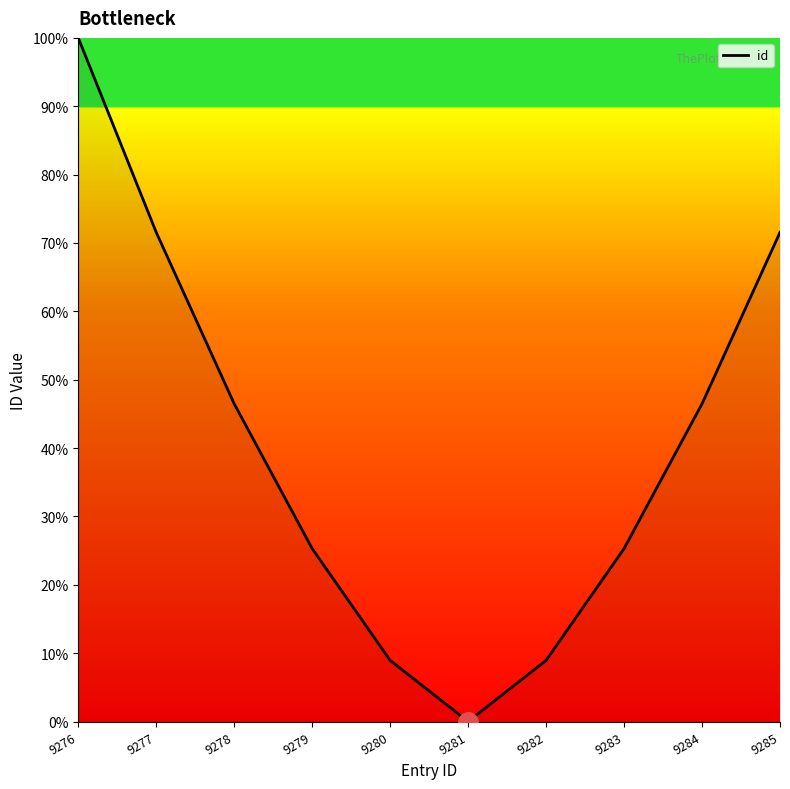

Does the chart display data point markers on the line(s)?

No